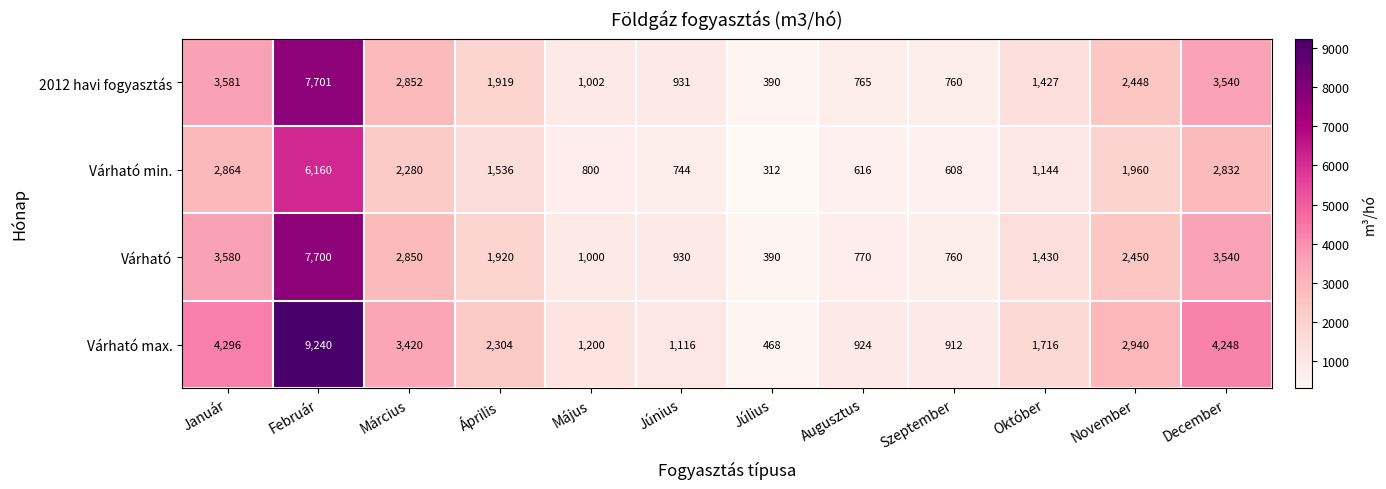

The value of Várható max. at Október is 942. True or false?

False